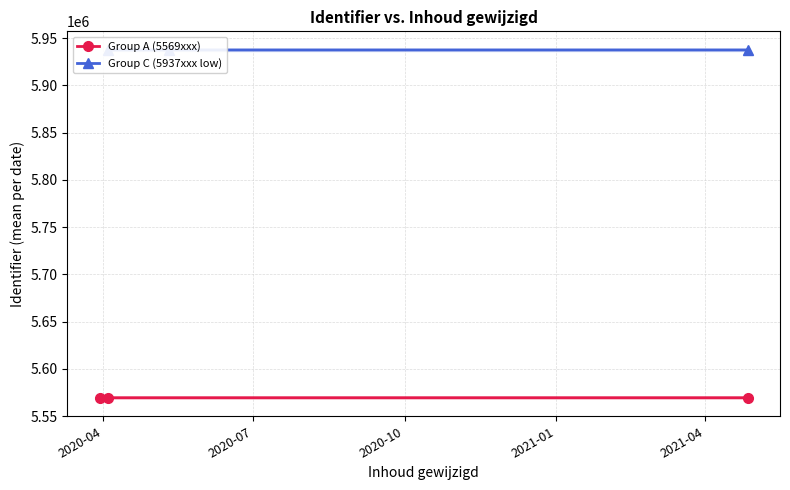

Which series changed the most between 2020-04 and 2020-07?

Group A (5569xxx)